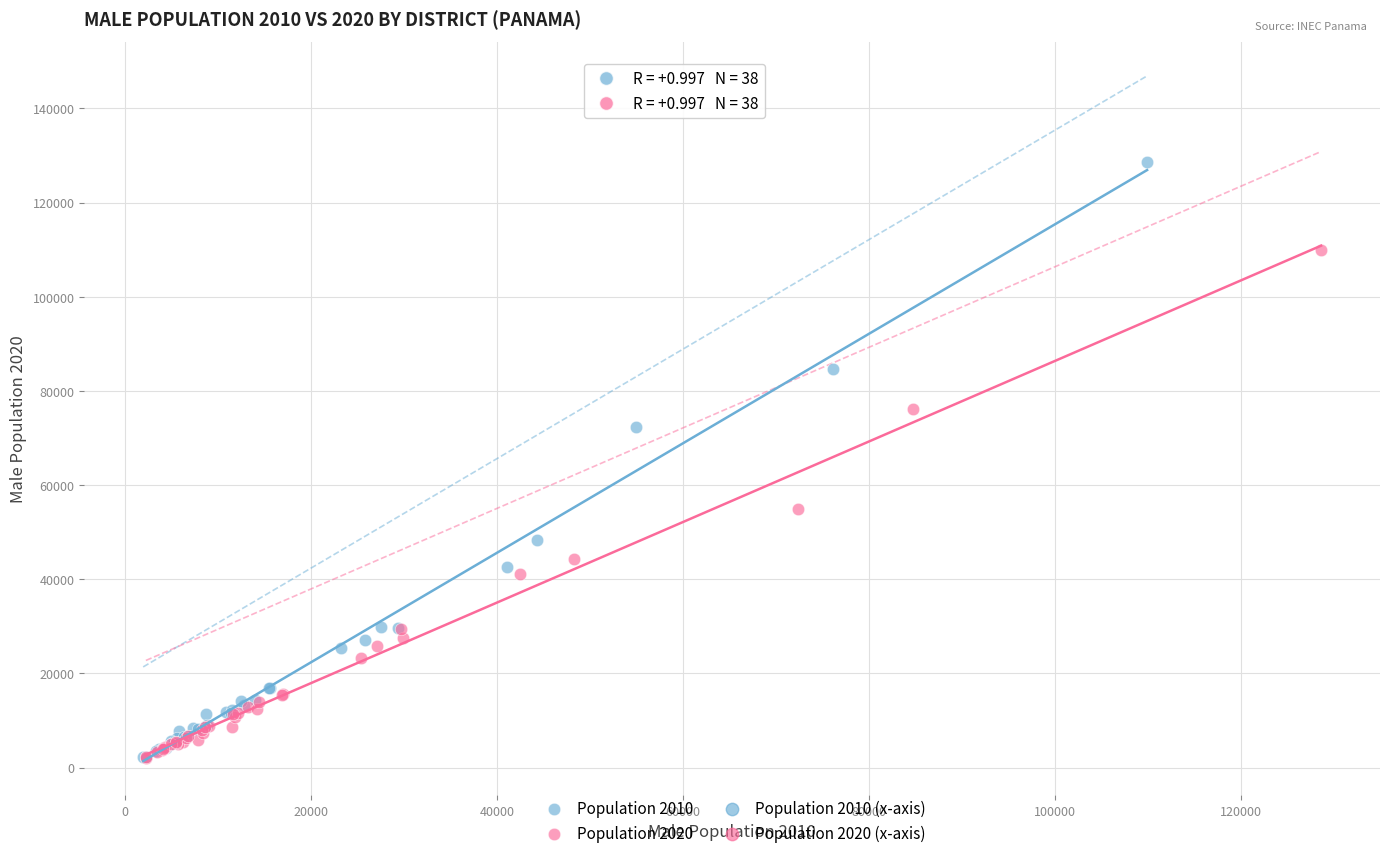

Which series reaches the maximum Y coordinate?

Population 2010